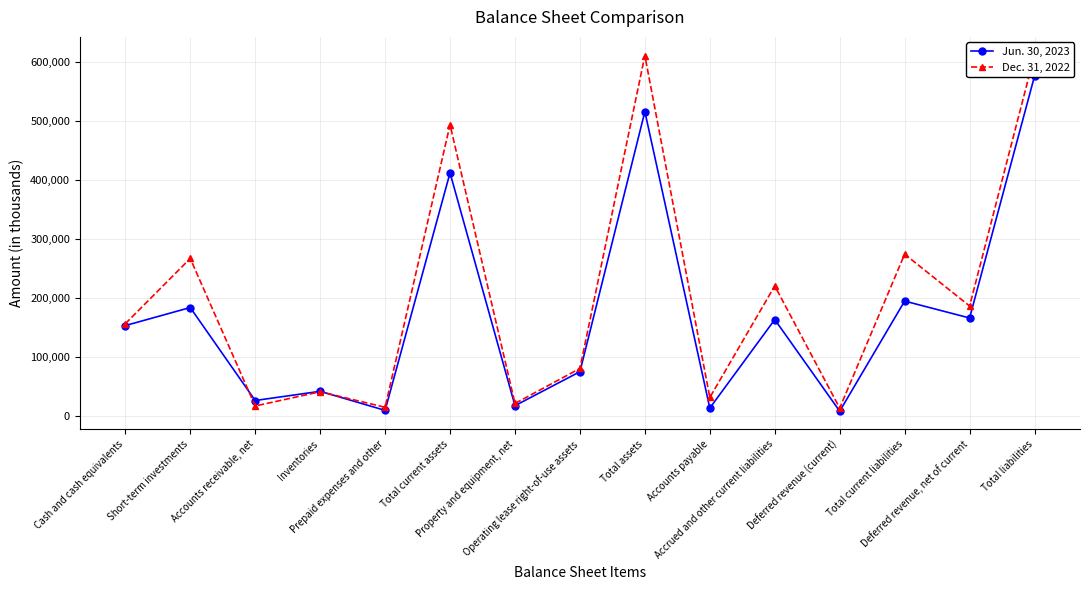

How many times do Dec. 31, 2022 and Jun. 30, 2023 cross each other?

2